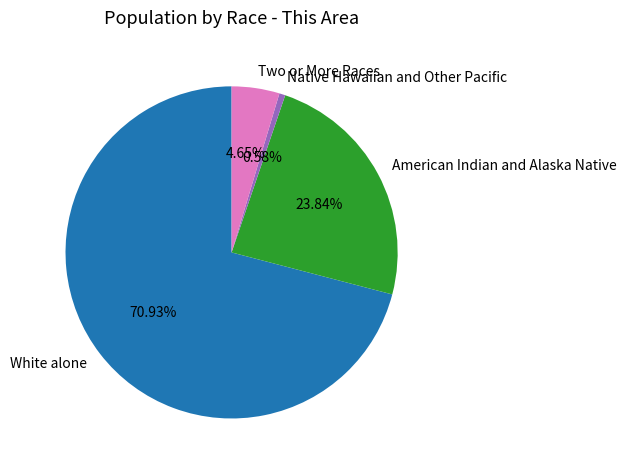

Between Two or More Races and American Indian and Alaska Native, which is larger?

American Indian and Alaska Native